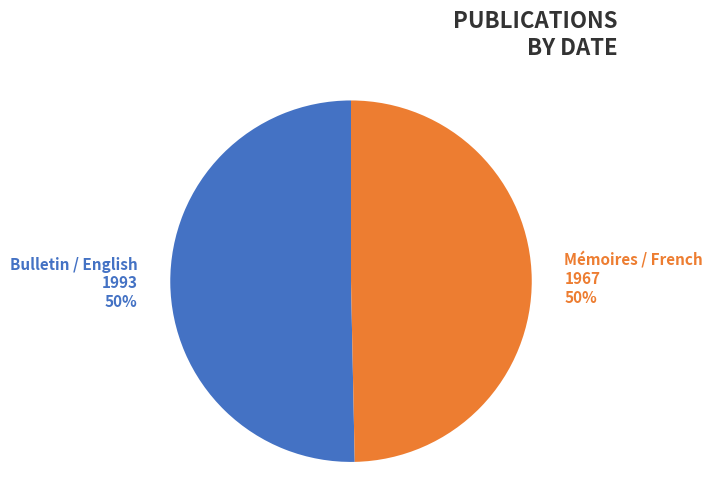

How many segments does this pie chart have?

2